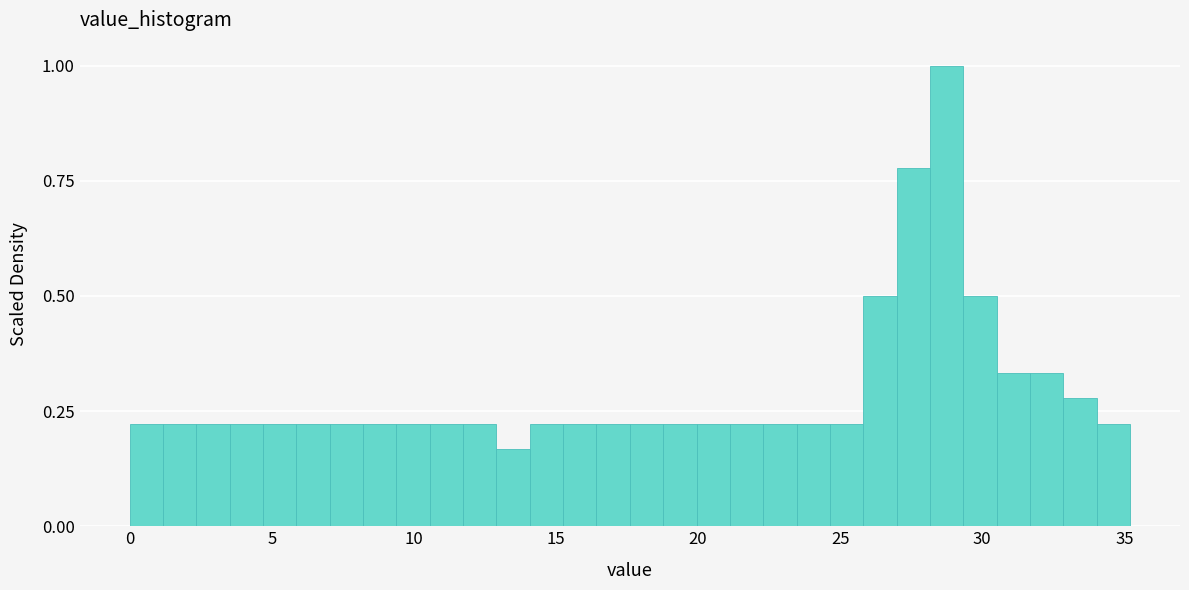

Read against the x-axis, roughly where is the centre of the tallest bar?

28.5